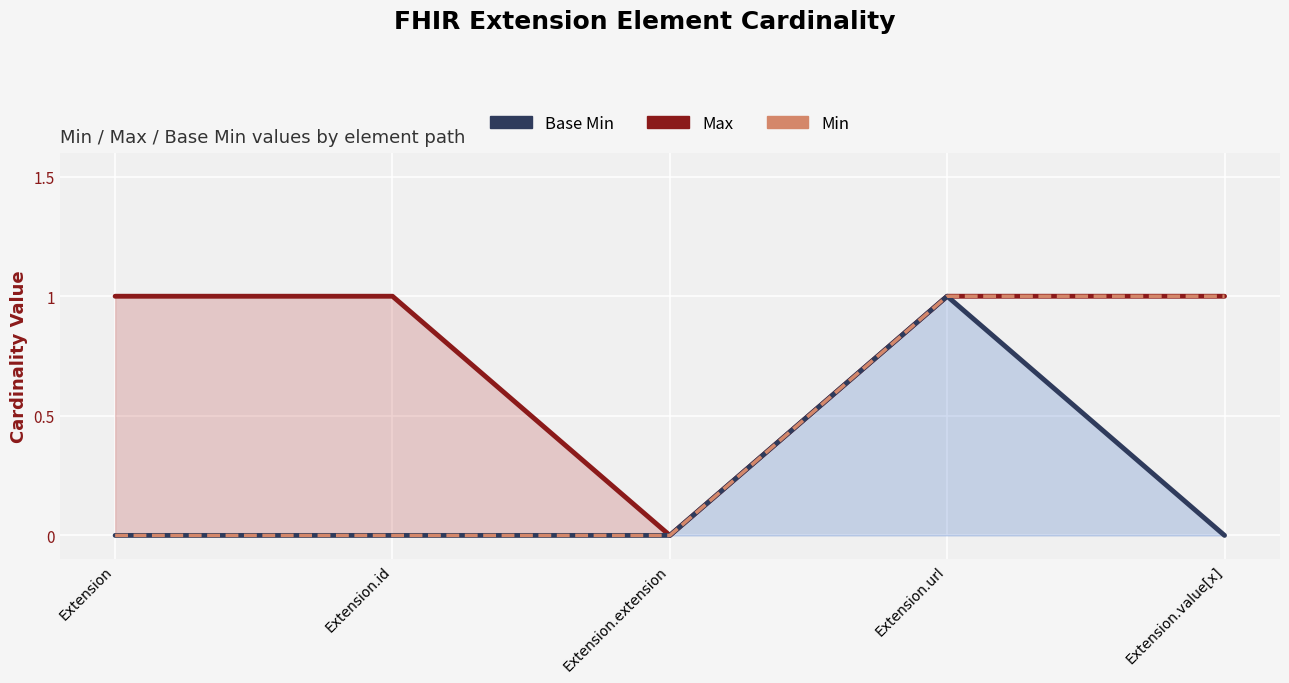

Count the Max values in the range 1 to 2.

4